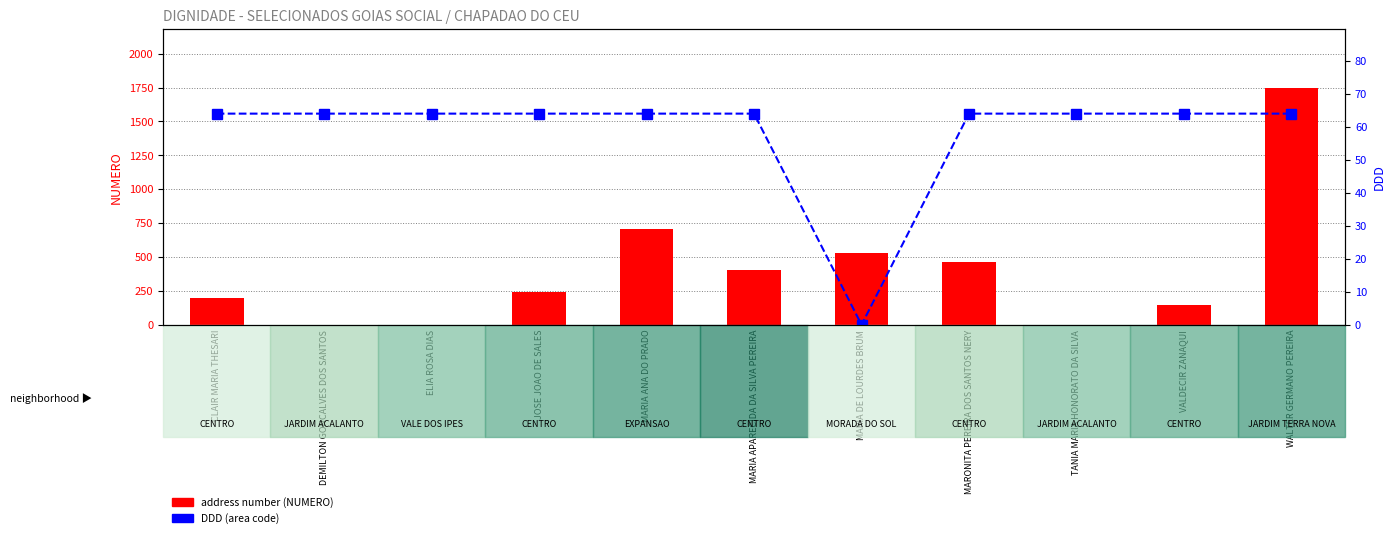

Which category has the lowest value across all series?

DEMILTON GONCALVES DOS SANTOS